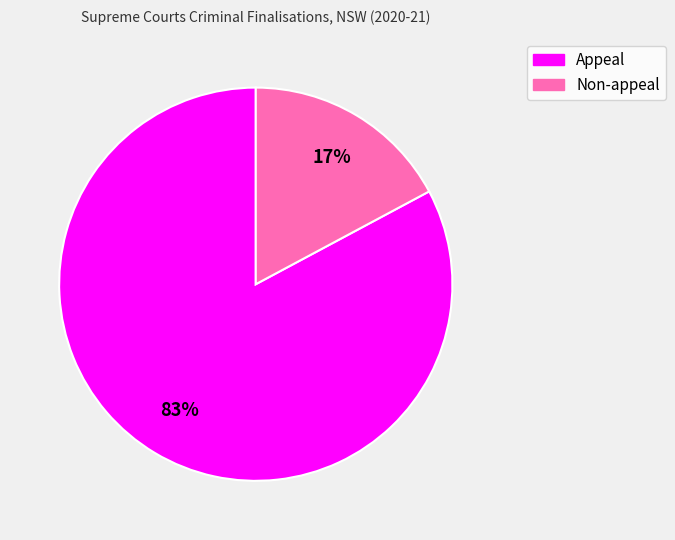

Is the sum of Appeal and Non-appeal greater than half?

Yes